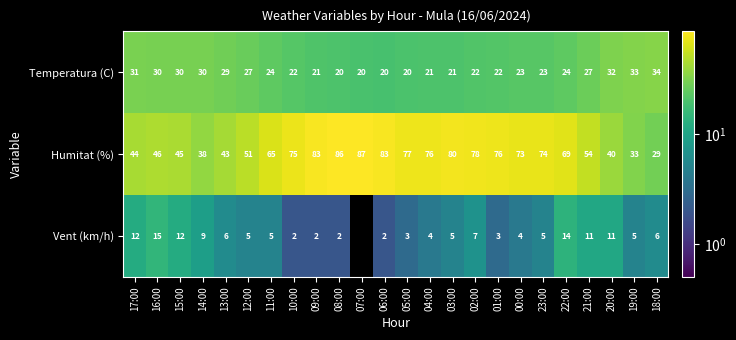

At which label is Humitat (%) closest to 58?

21:00